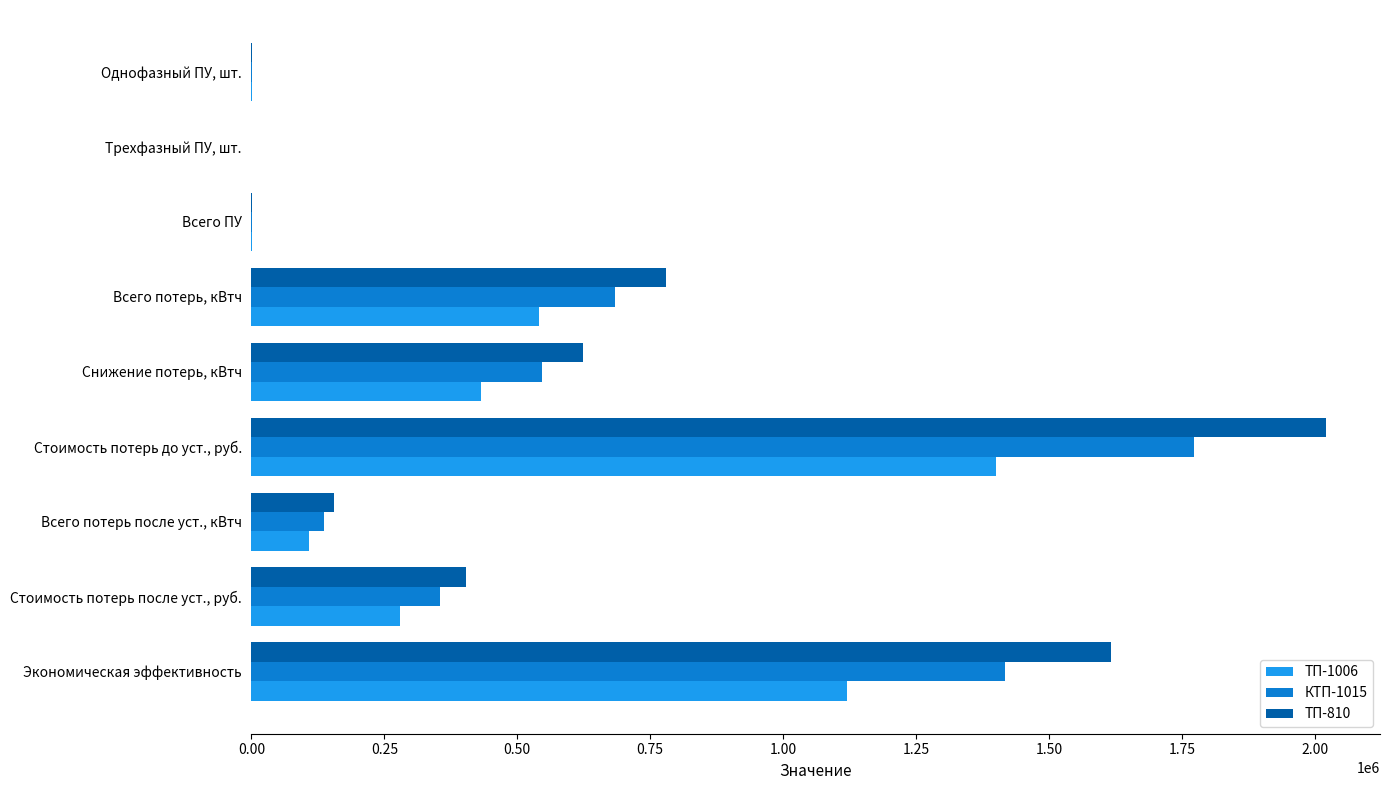

Between Всего потерь, кВтч and Экономическая эффективность, which series saw the biggest shift?

ТП-810